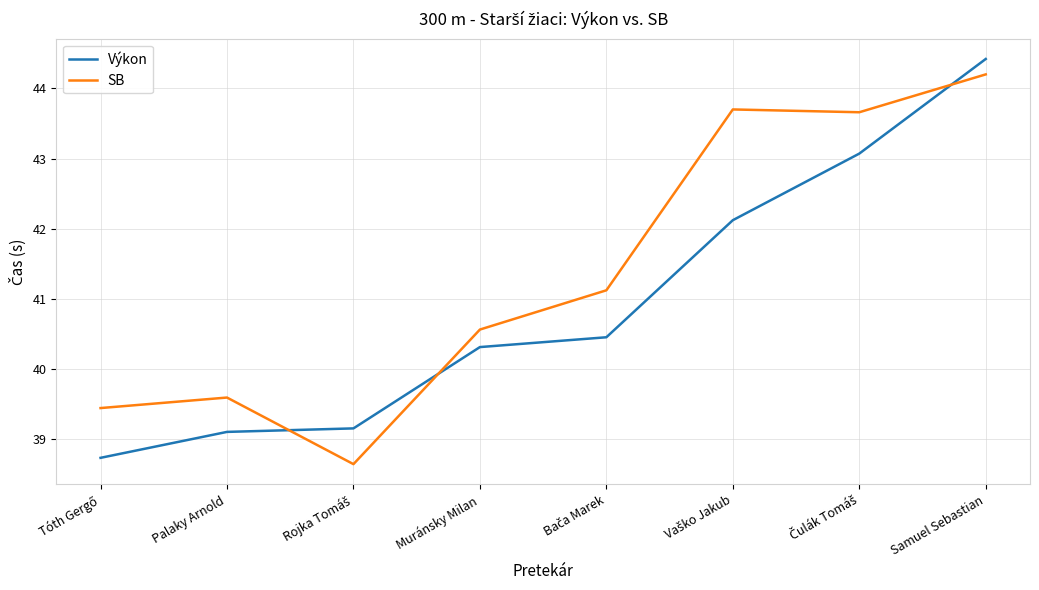

Which series ends up on top after the final intersection of SB and Výkon?

Výkon